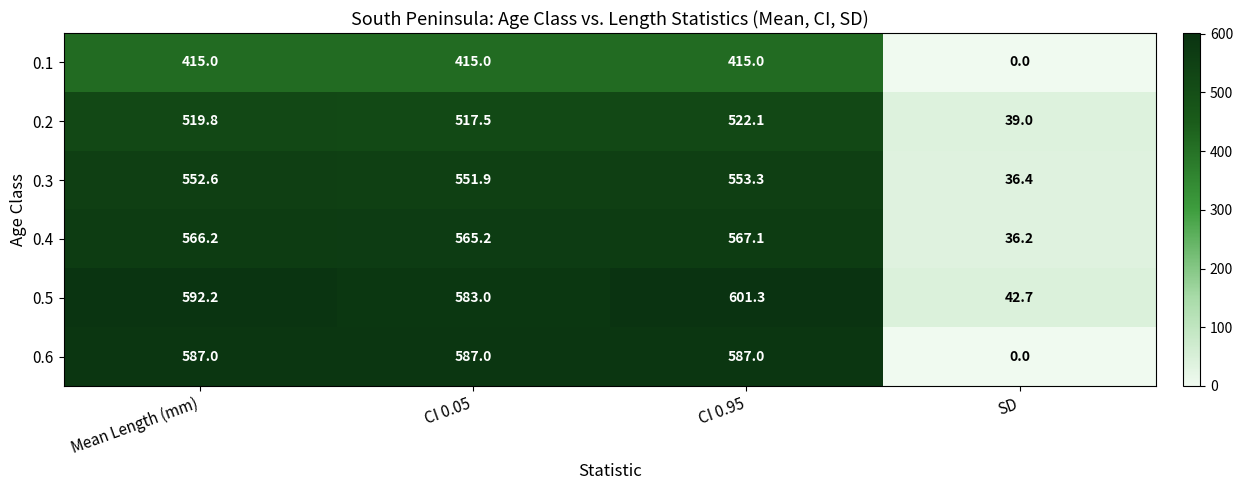

Rank the categories by 0.2 value from highest to lowest.

CI 0.95, Mean Length (mm), CI 0.05, SD